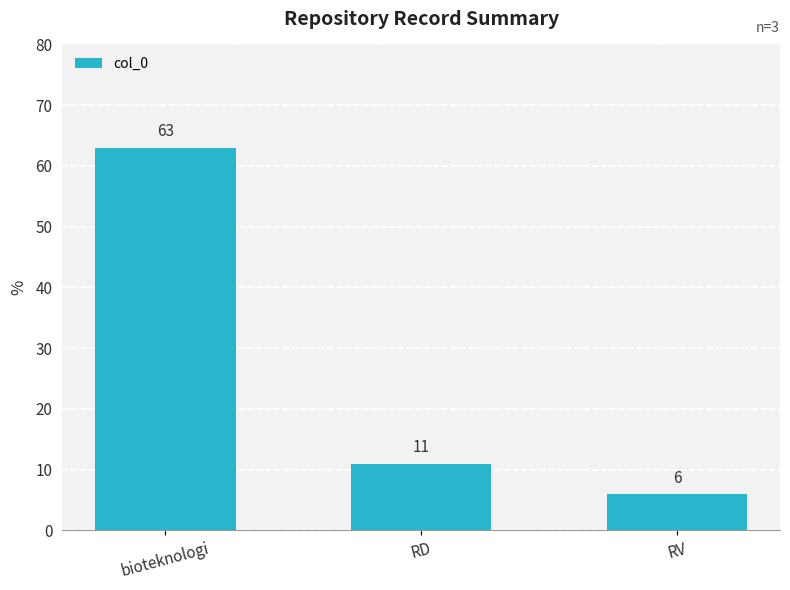

Which has a higher value, RV or bioteknologi?

bioteknologi